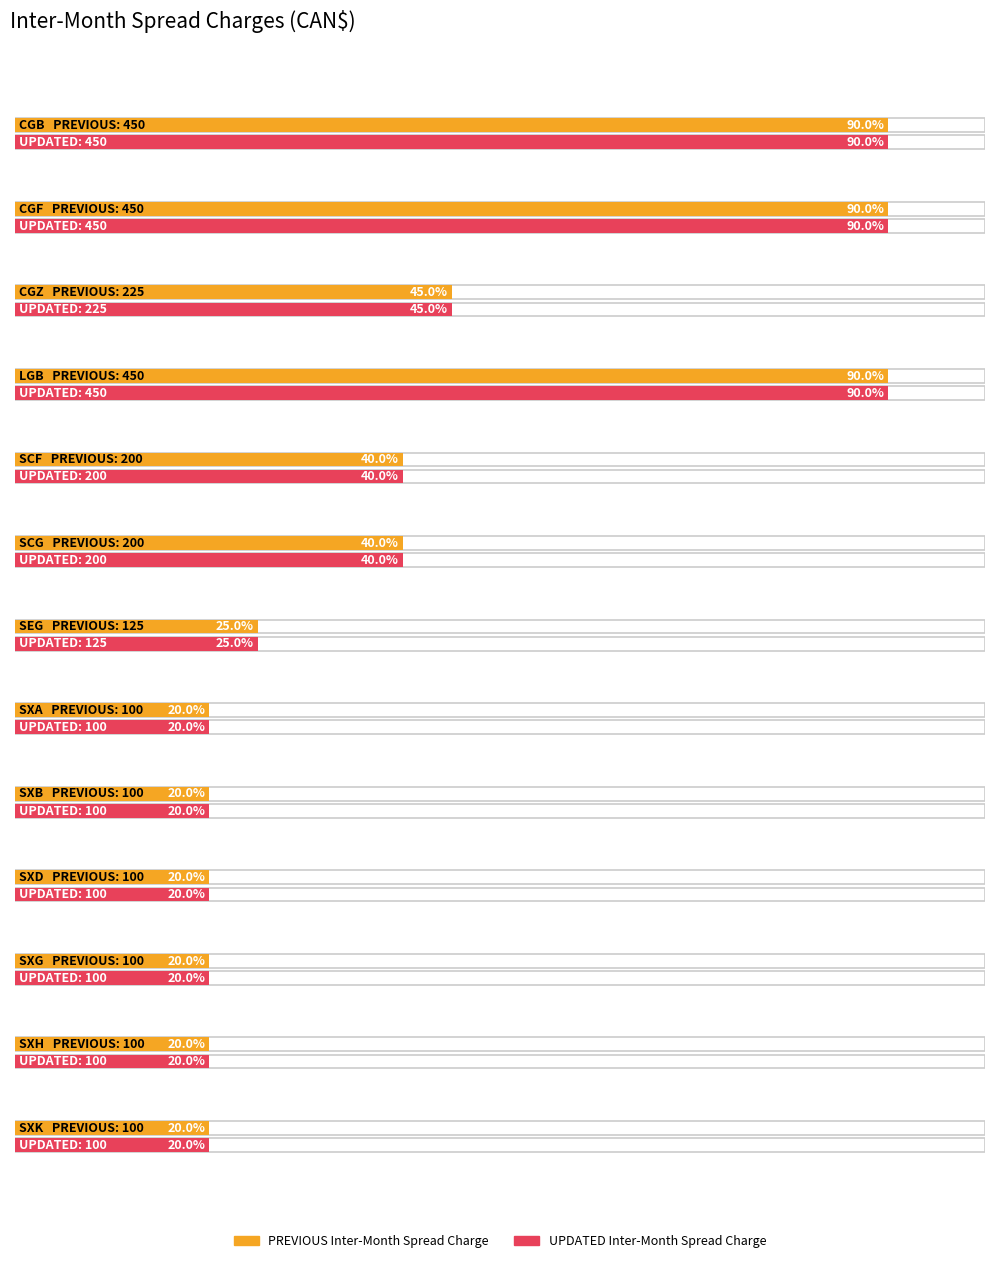

At which label does UPDATED Inter-Month Spread Charge first exceed 125?

CGB